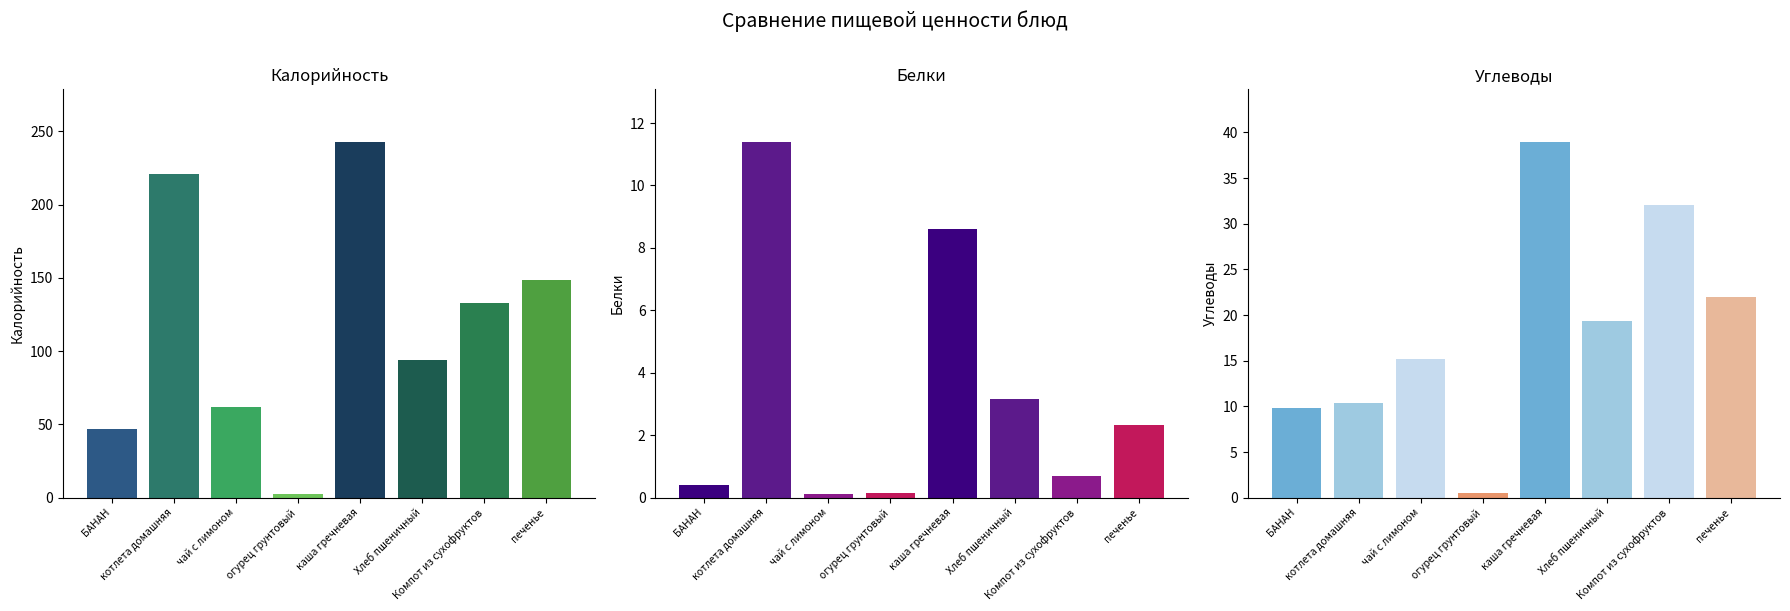

True or false: Белки has a value of 0.7 at Компот из сухофруктов.

True